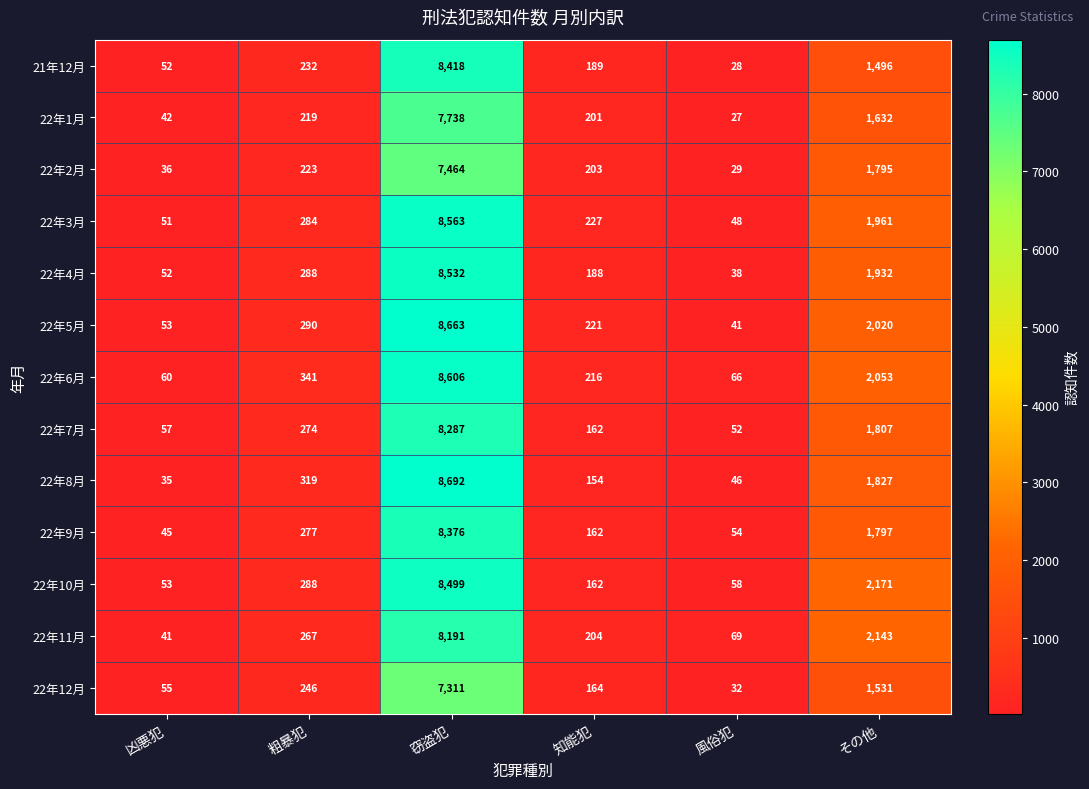

What is the minimum value shown in the chart?

27